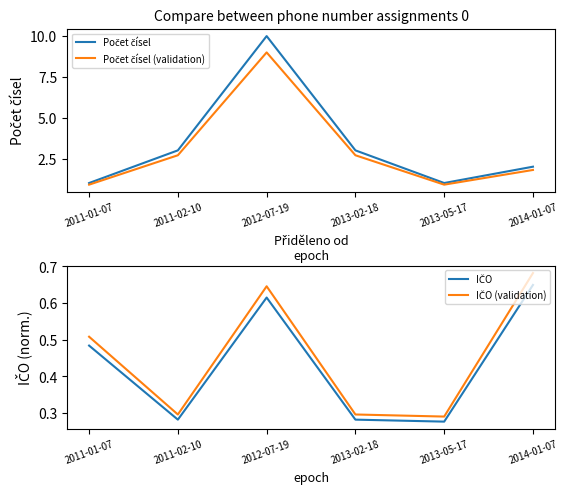

What is the greatest value displayed?

10.0